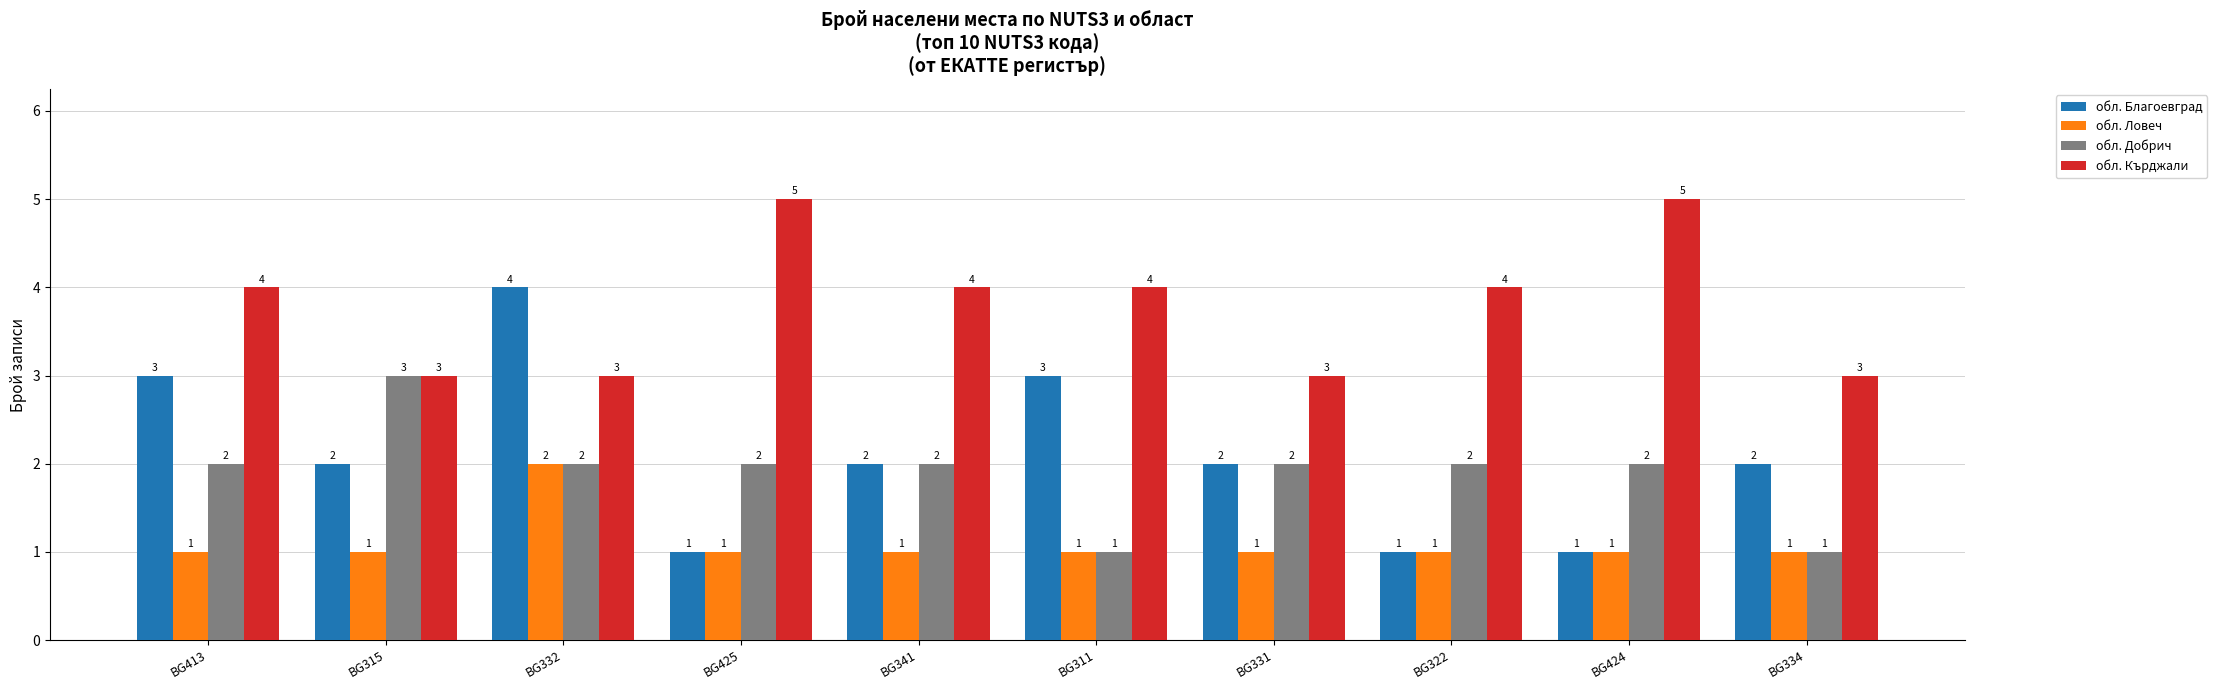

What is the label of the 3rd bar from the left?

BG332